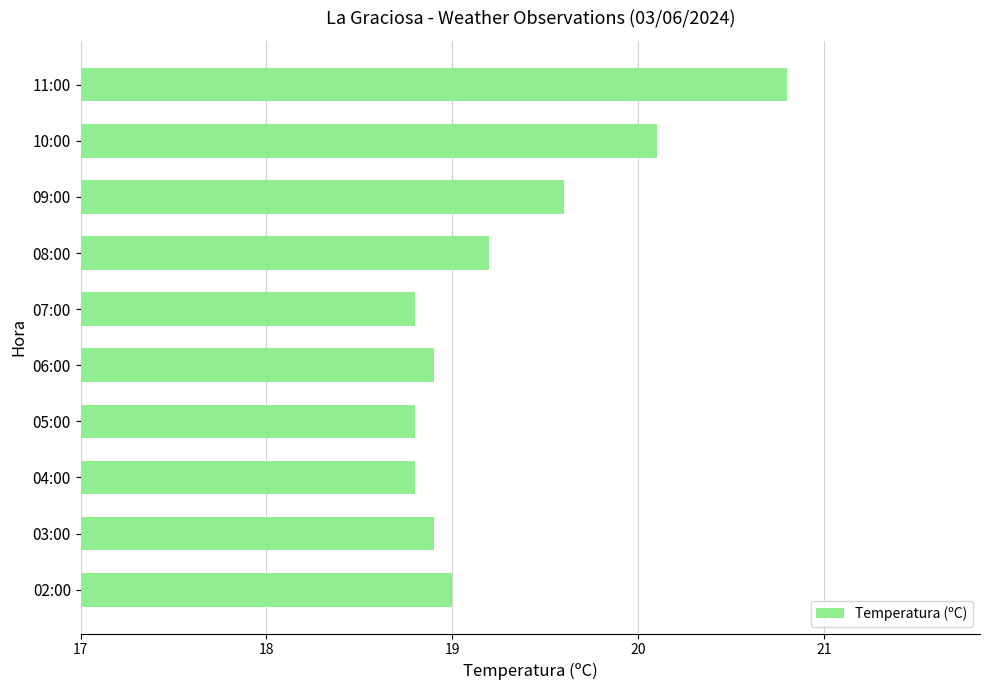

What is the minimum value shown in the chart?

18.8